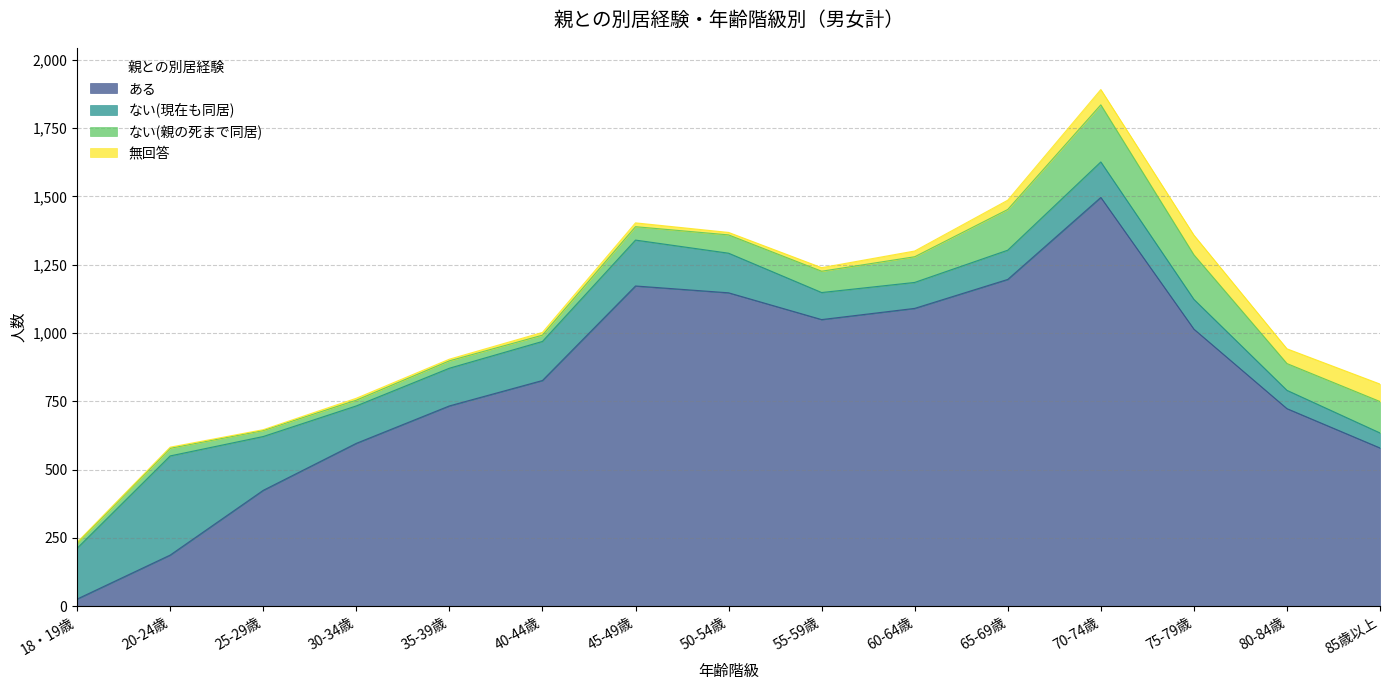

Which series has the largest range (max minus min)?

ある